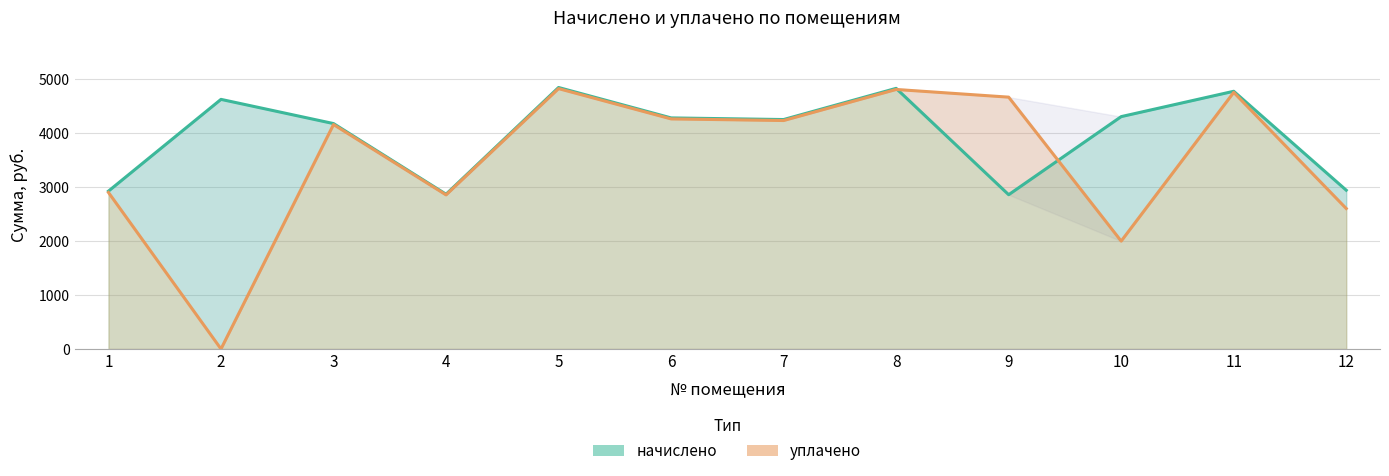

In начислено, how many points are higher than both neighbors (excluding endpoints)?

4